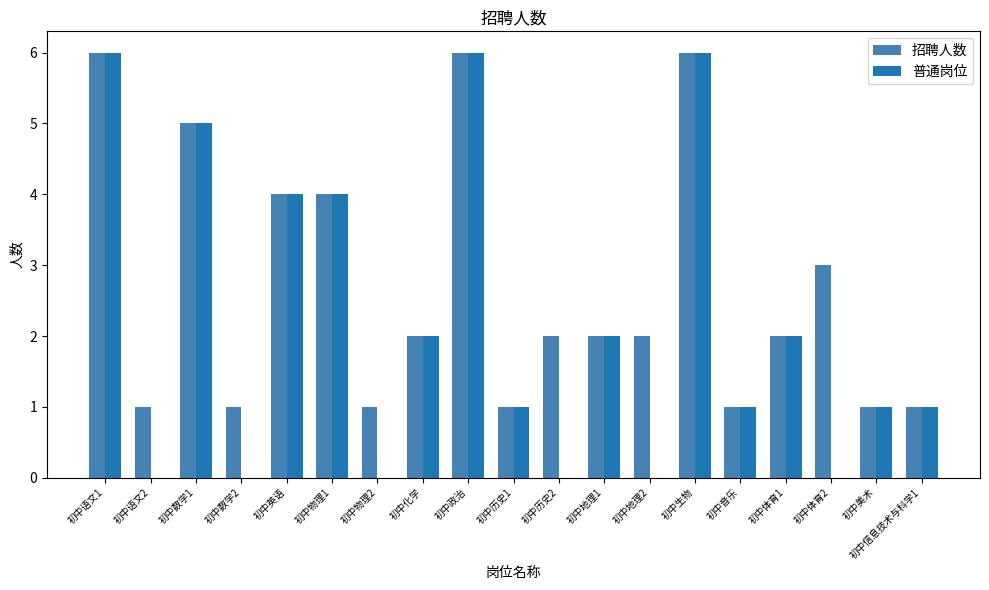

What is the highest value of the 招聘人数 series?

6